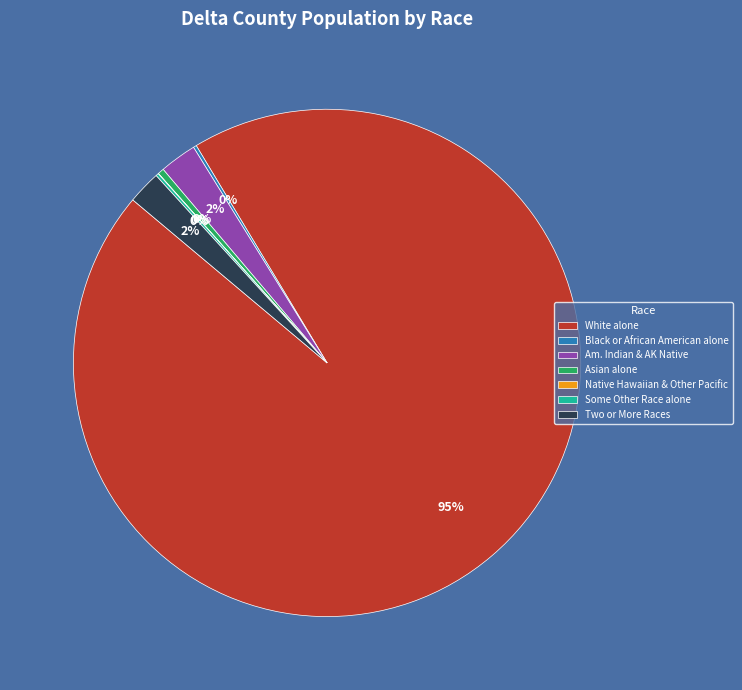

To the nearest percent, what percentage of the pie is Two or More Races?

2%